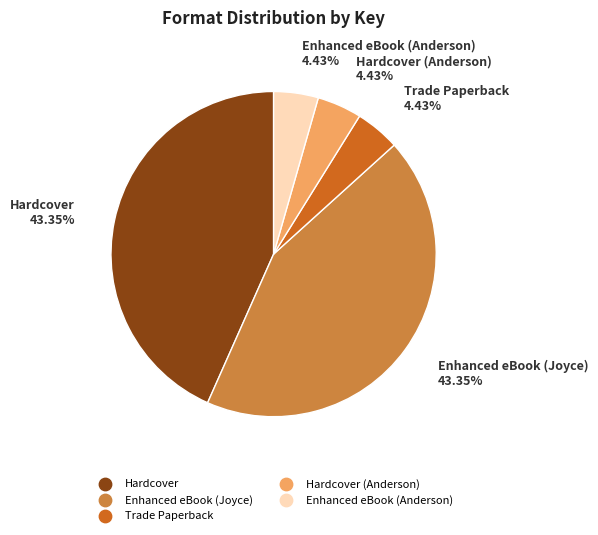

Is there any slice that represents more than half of the pie?

No